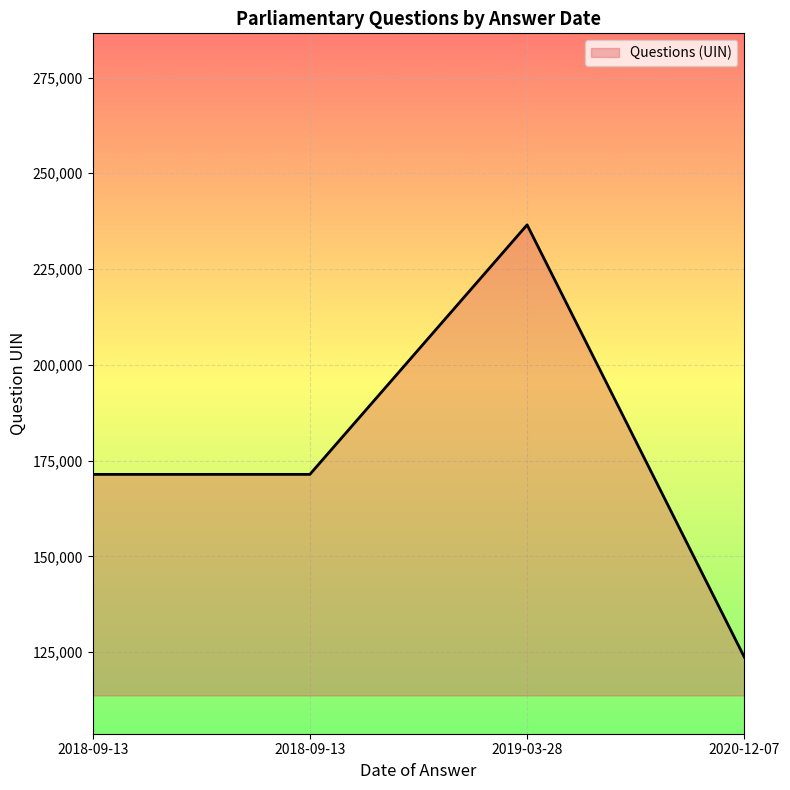

How many lines are shown in the chart?

1